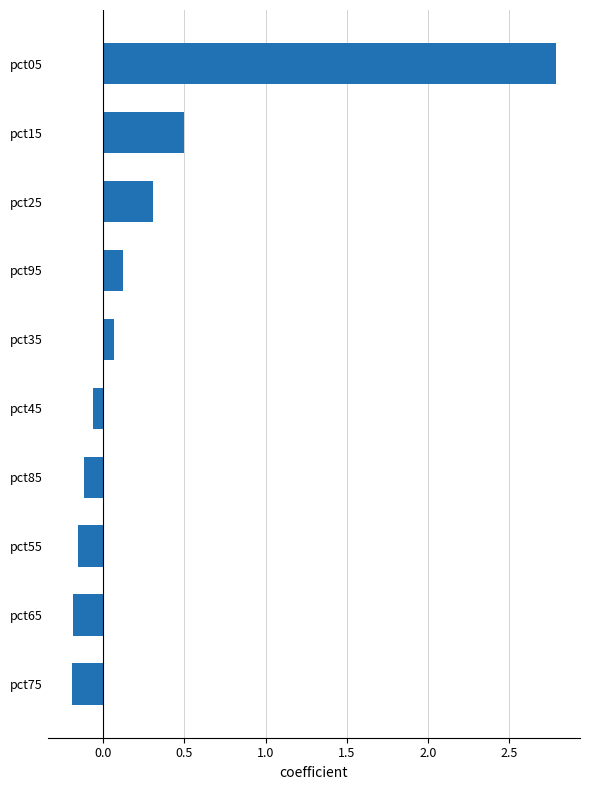

What is the label of the 8th bar from the top?

pct55